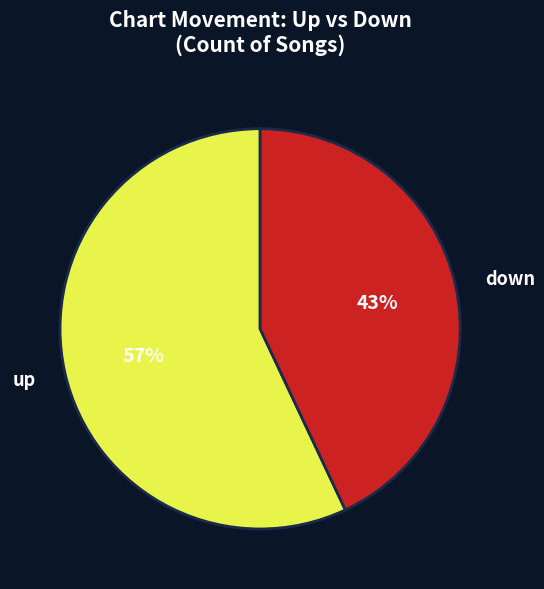

Which has a higher value, down or up?

up